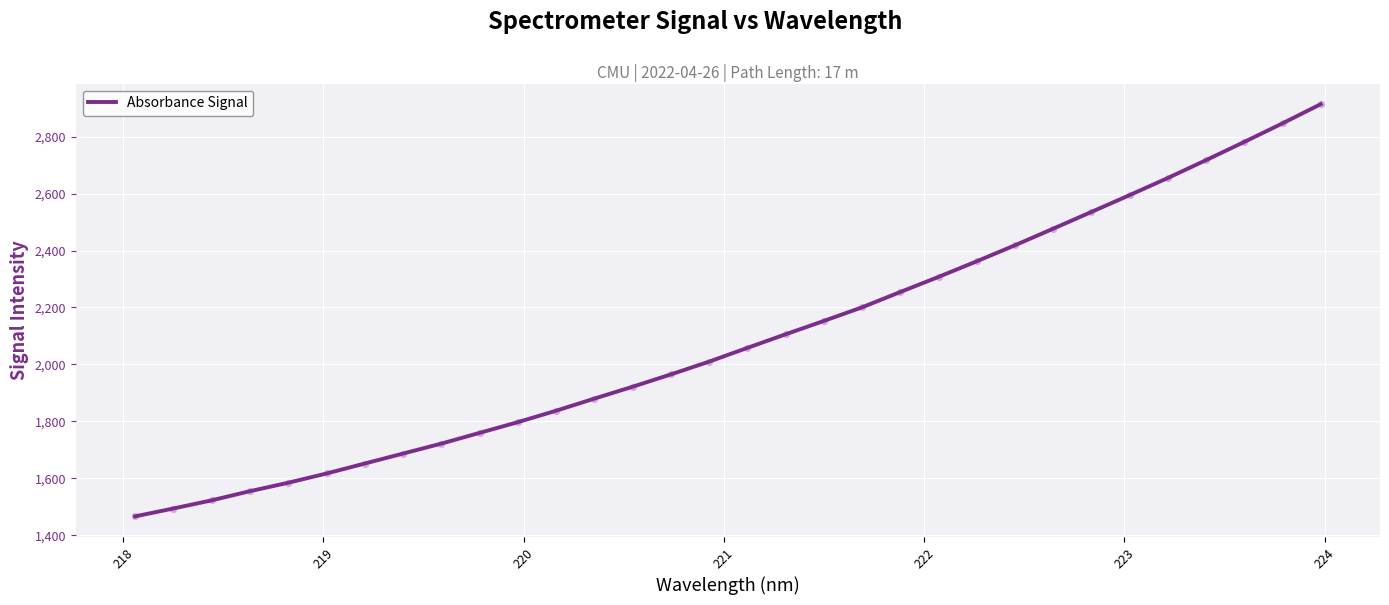

What is the maximum value shown in the chart?

2914.2